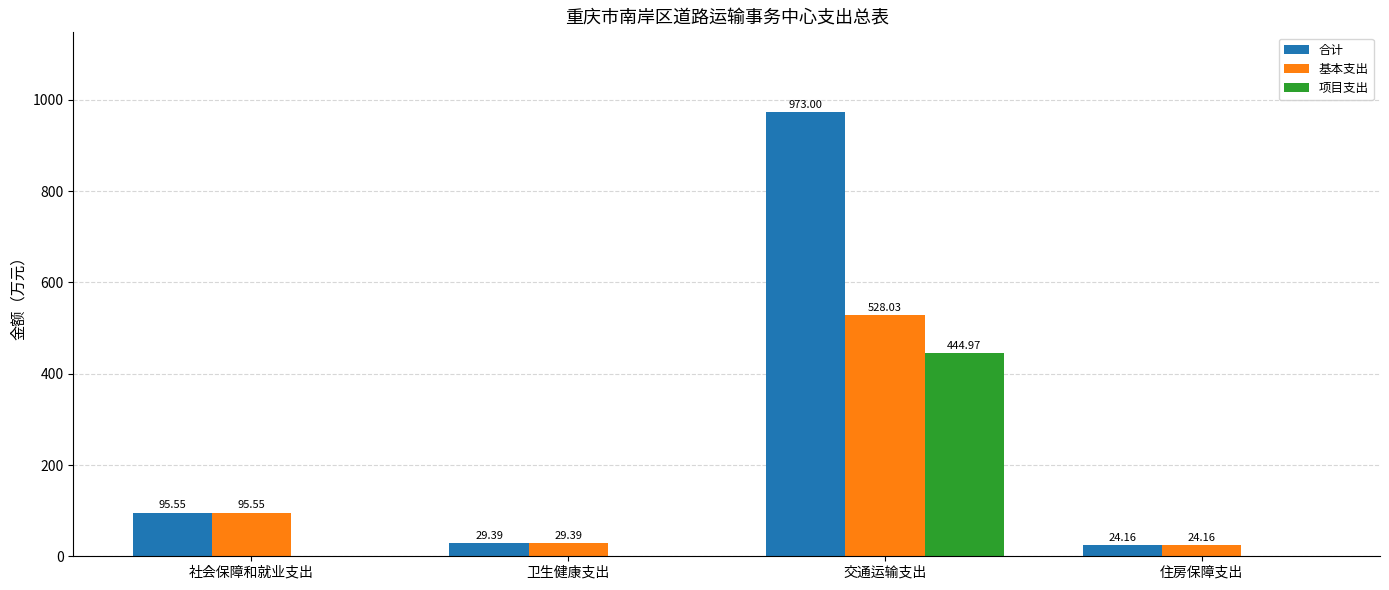

At which label is 基本支出 closest to 276?

社会保障和就业支出